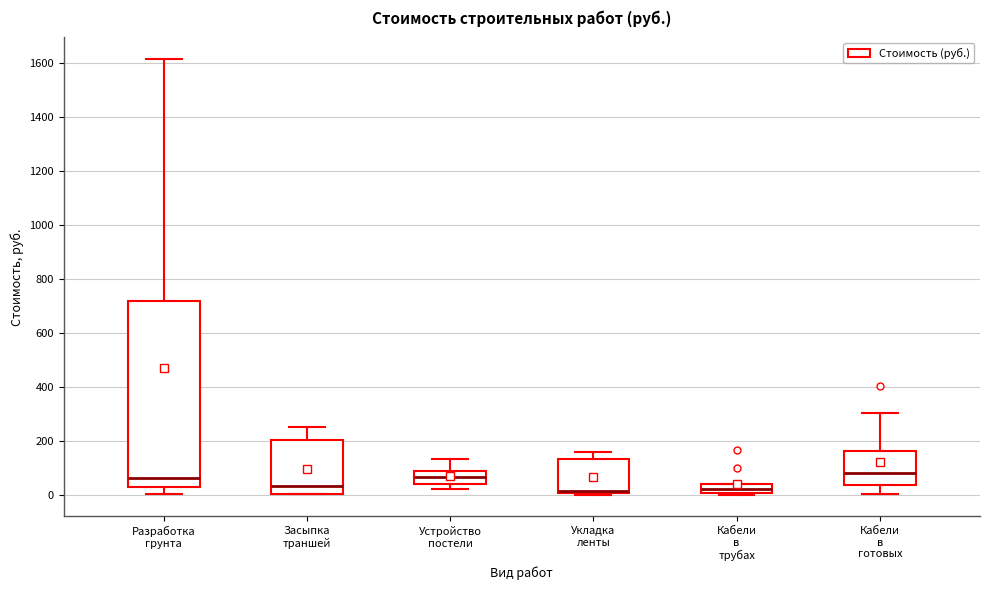

Where does the upper whisker of the box for Устройство постели end on the y-axis? The values are not printed on the chart, so give them approximately, as read against the axis.

140